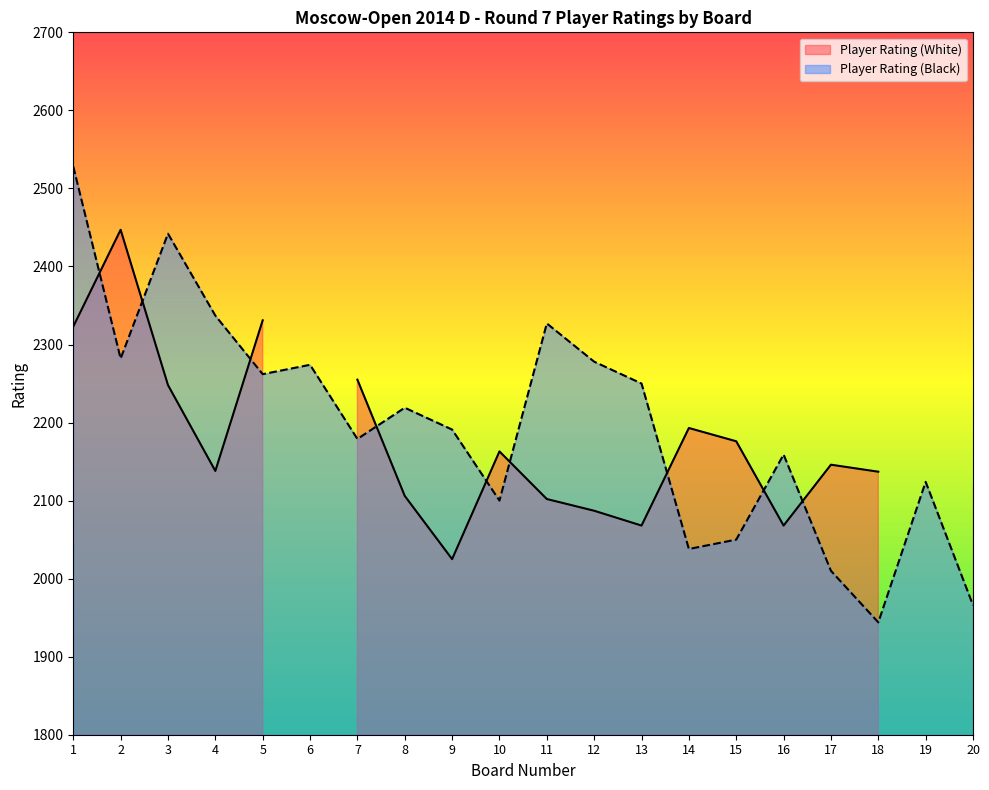

What is the minimum value for Player Rating (Black)?

1944